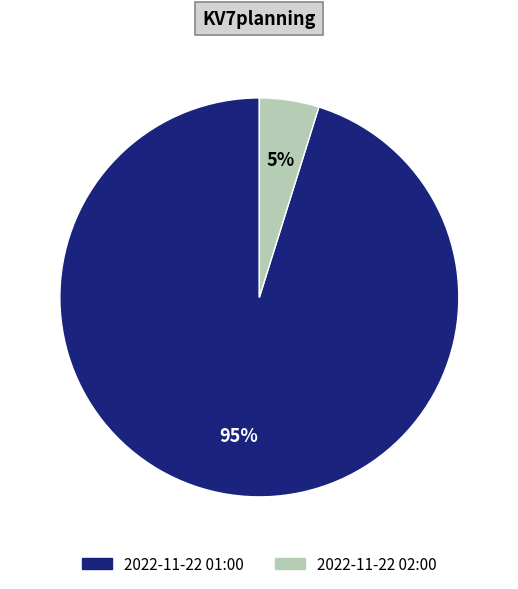

The 2022-11-22 02:00 slice represents 16% of the pie. True or false?

False